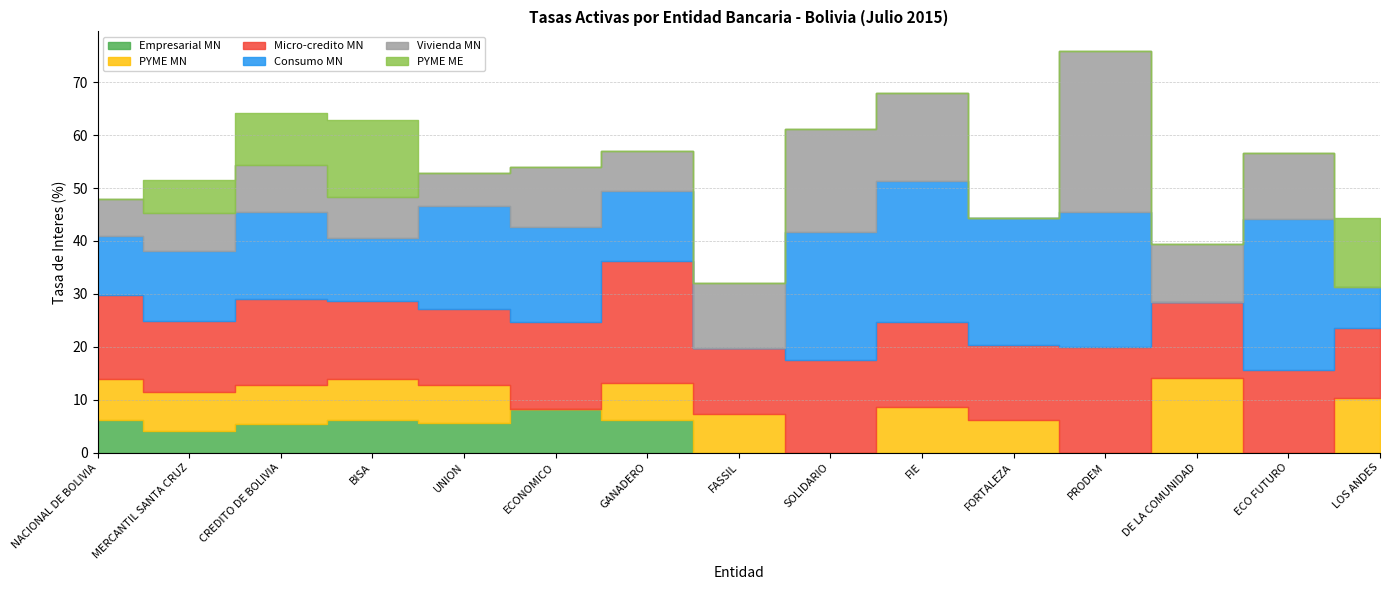

Reading left to right, extract all data points from this chart.

Empresarial MN: NACIONAL DE BOLIVIA=6.2	MERCANTIL SANTA CRUZ=4.1	CREDITO DE BOLIVIA=5.5	BISA=6.1	UNION=5.6	ECONOMICO=8.2	GANADERO=6.1	FASSIL=0.0	SOLIDARIO=0.0	FIE=0.0	FORTALEZA=0.0	PRODEM=0.0	DE LA COMUNIDAD=0.0	ECO FUTURO=0.0	LOS ANDES=0.0
PYME MN: NACIONAL DE BOLIVIA=7.7	MERCANTIL SANTA CRUZ=7.3	CREDITO DE BOLIVIA=7.2	BISA=7.8	UNION=7.2	ECONOMICO=0.0	GANADERO=7.0	FASSIL=7.3	SOLIDARIO=0.0	FIE=8.7	FORTALEZA=6.1	PRODEM=0.0	DE LA COMUNIDAD=14.1	ECO FUTURO=0.0	LOS ANDES=10.3
Micro-credito MN: NACIONAL DE BOLIVIA=15.9	MERCANTIL SANTA CRUZ=13.4	CREDITO DE BOLIVIA=16.3	BISA=14.7	UNION=14.3	ECONOMICO=16.4	GANADERO=23.0	FASSIL=12.4	SOLIDARIO=17.5	FIE=16.0	FORTALEZA=14.3	PRODEM=19.9	DE LA COMUNIDAD=14.3	ECO FUTURO=15.6	LOS ANDES=13.3
Consumo MN: NACIONAL DE BOLIVIA=11.1	MERCANTIL SANTA CRUZ=13.3	CREDITO DE BOLIVIA=16.4	BISA=12.0	UNION=19.6	ECONOMICO=17.9	GANADERO=13.2	FASSIL=0.0	SOLIDARIO=24.3	FIE=26.7	FORTALEZA=24.0	PRODEM=25.5	DE LA COMUNIDAD=0.0	ECO FUTURO=28.5	LOS ANDES=7.8
Vivienda MN: NACIONAL DE BOLIVIA=7.0	MERCANTIL SANTA CRUZ=7.1	CREDITO DE BOLIVIA=8.9	BISA=7.7	UNION=6.3	ECONOMICO=11.4	GANADERO=7.6	FASSIL=12.2	SOLIDARIO=19.3	FIE=16.6	FORTALEZA=0.0	PRODEM=30.4	DE LA COMUNIDAD=11.0	ECO FUTURO=12.5	LOS ANDES=0.0
PYME ME: NACIONAL DE BOLIVIA=0.0	MERCANTIL SANTA CRUZ=6.2	CREDITO DE BOLIVIA=9.9	BISA=14.5	UNION=0.0	ECONOMICO=0.0	GANADERO=0.0	FASSIL=0.0	SOLIDARIO=0.0	FIE=0.0	FORTALEZA=0.0	PRODEM=0.0	DE LA COMUNIDAD=0.0	ECO FUTURO=0.0	LOS ANDES=13.0